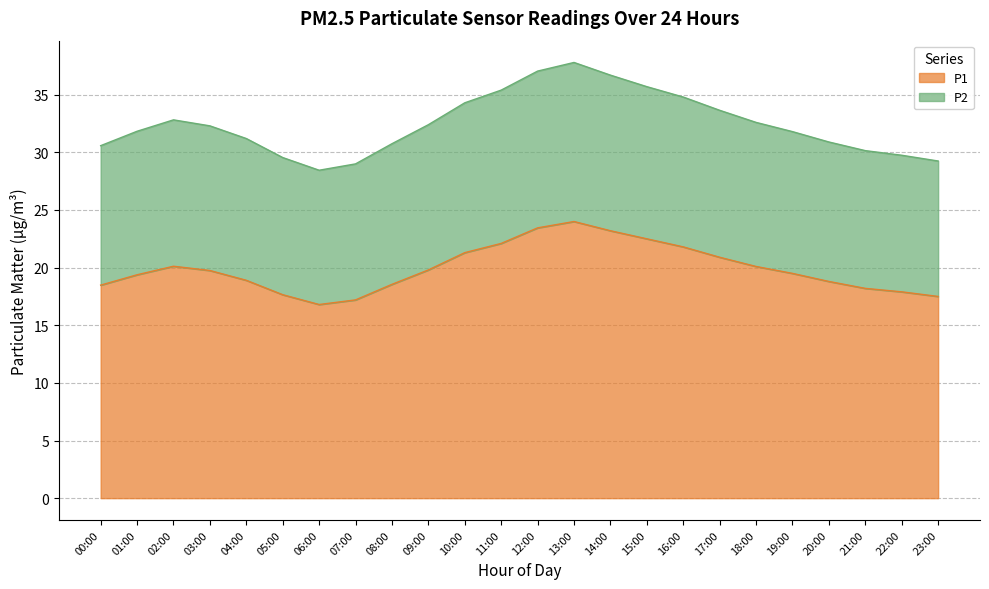

How many lines are shown in the chart?

2